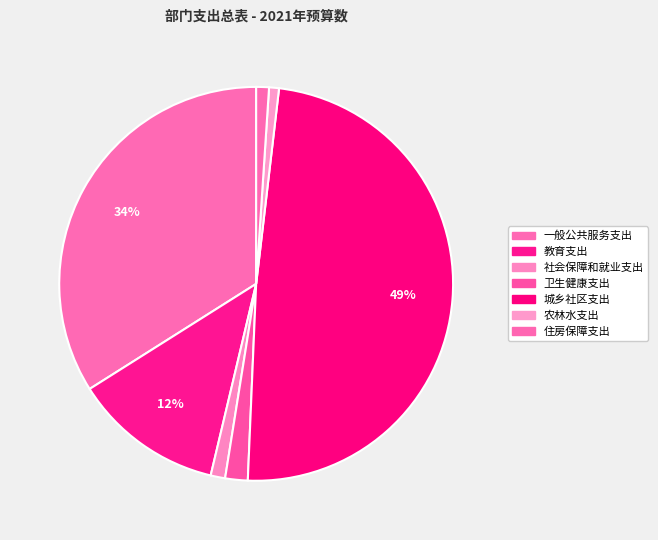

Rank the categories by value from highest to lowest.

城乡社区支出, 一般公共服务支出, 教育支出, 卫生健康支出, 社会保障和就业支出, 住房保障支出, 农林水支出